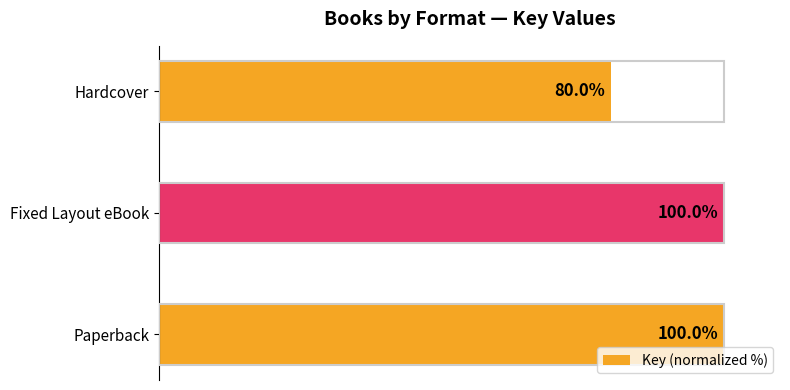

Between Fixed Layout eBook and Hardcover, which is larger?

Fixed Layout eBook